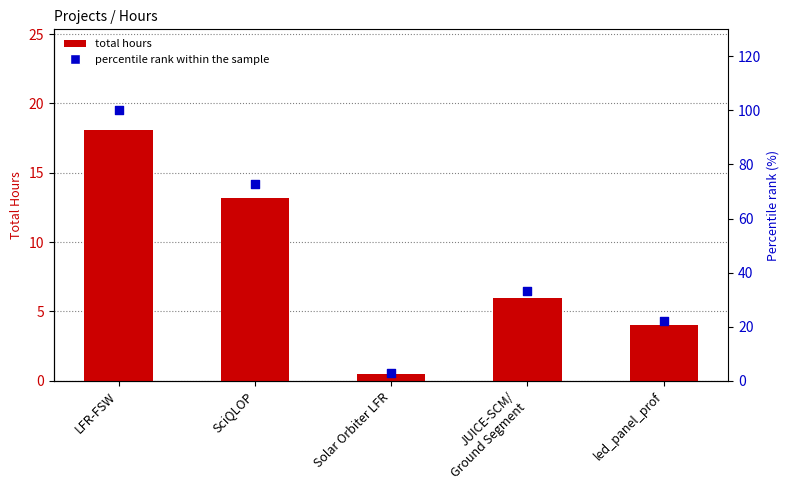

At how many categories does at least one series exceed 5?

4